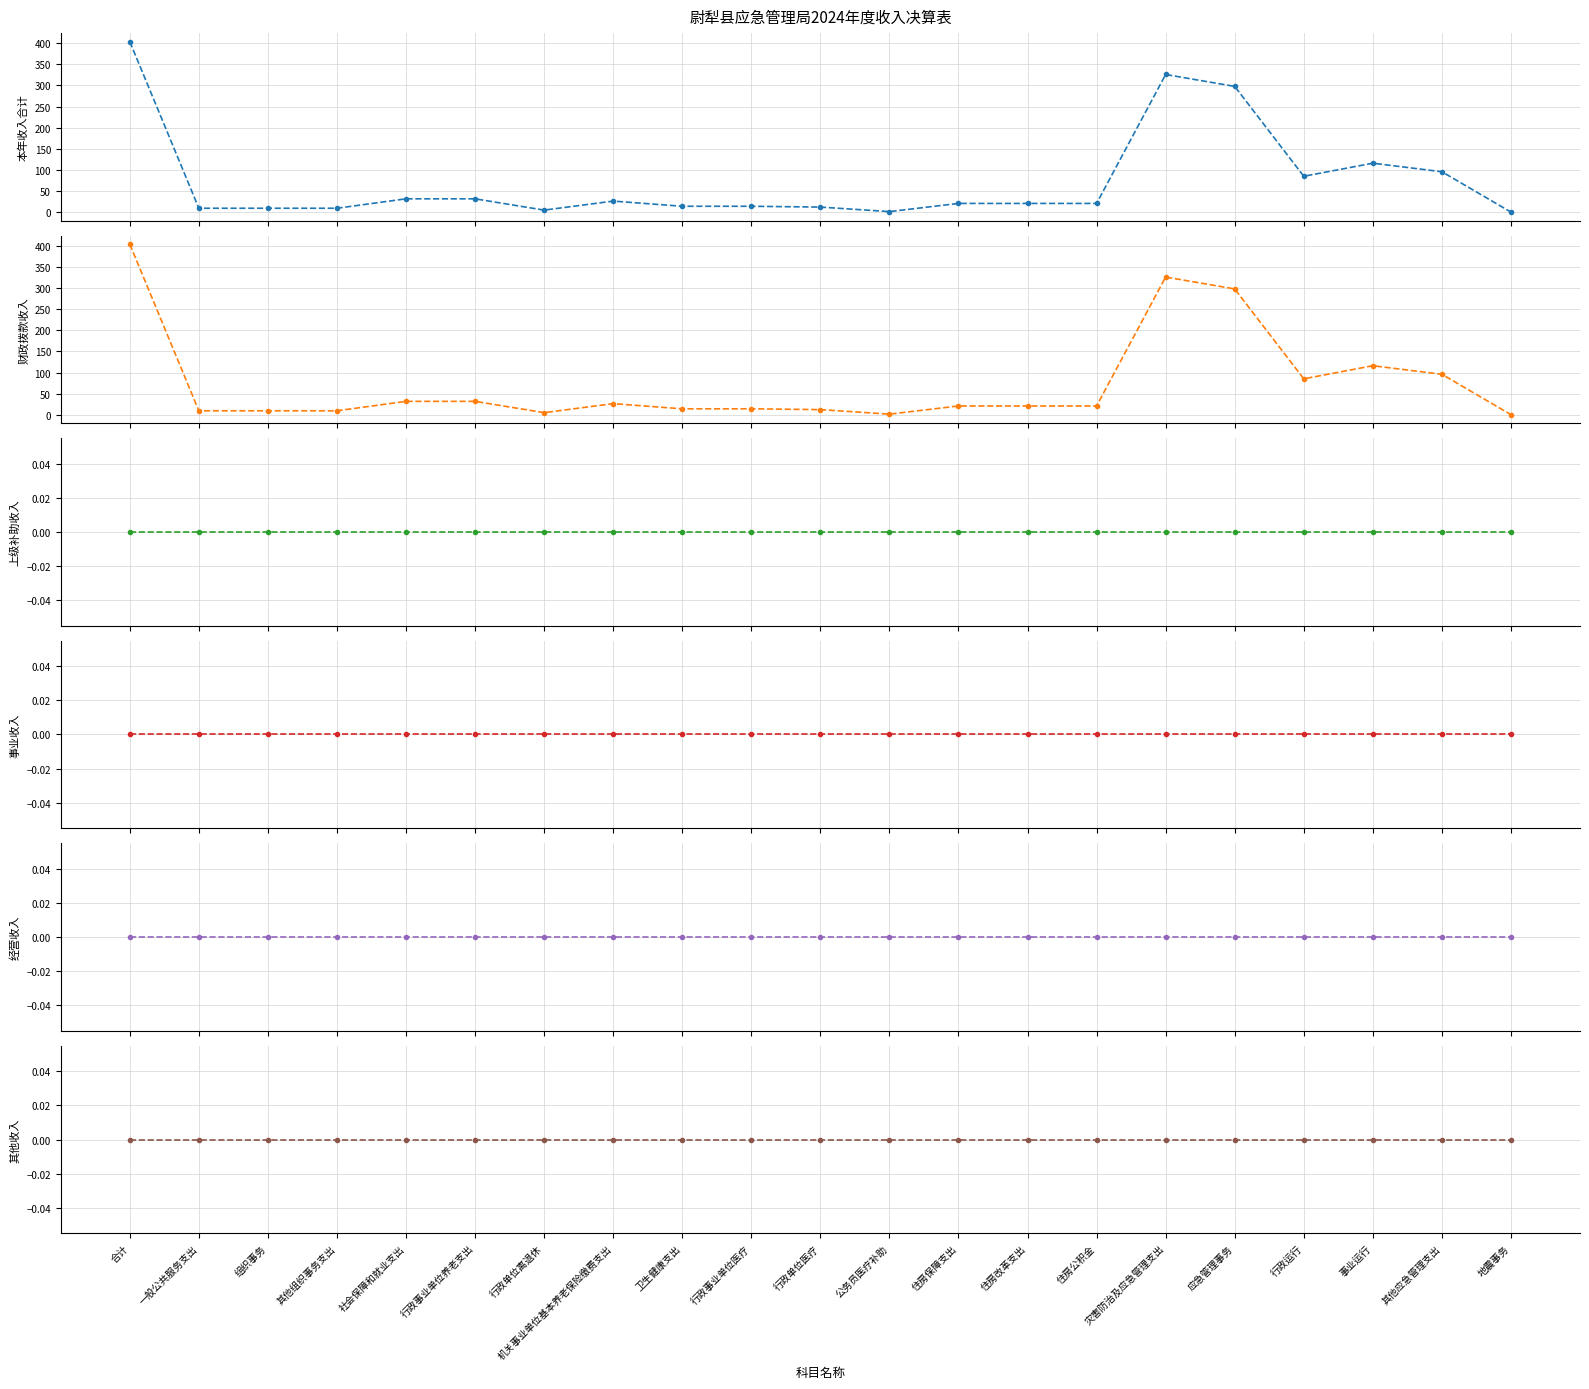

Where is 其他收入 nearest to the value 0?

合计